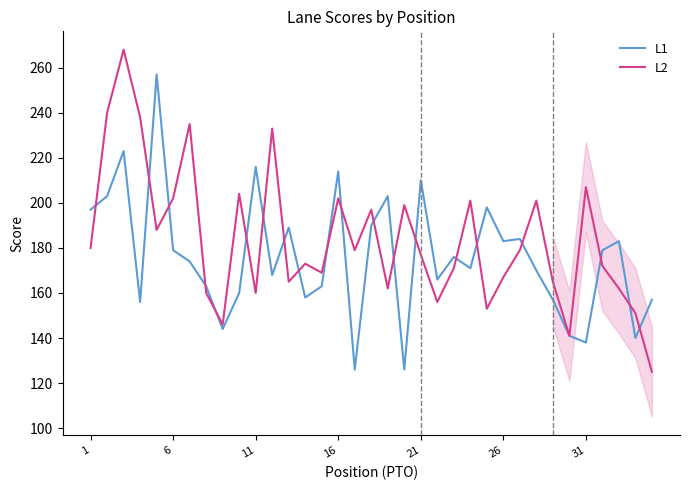

What is the difference between the maximum and minimum values in the L1 series?

131